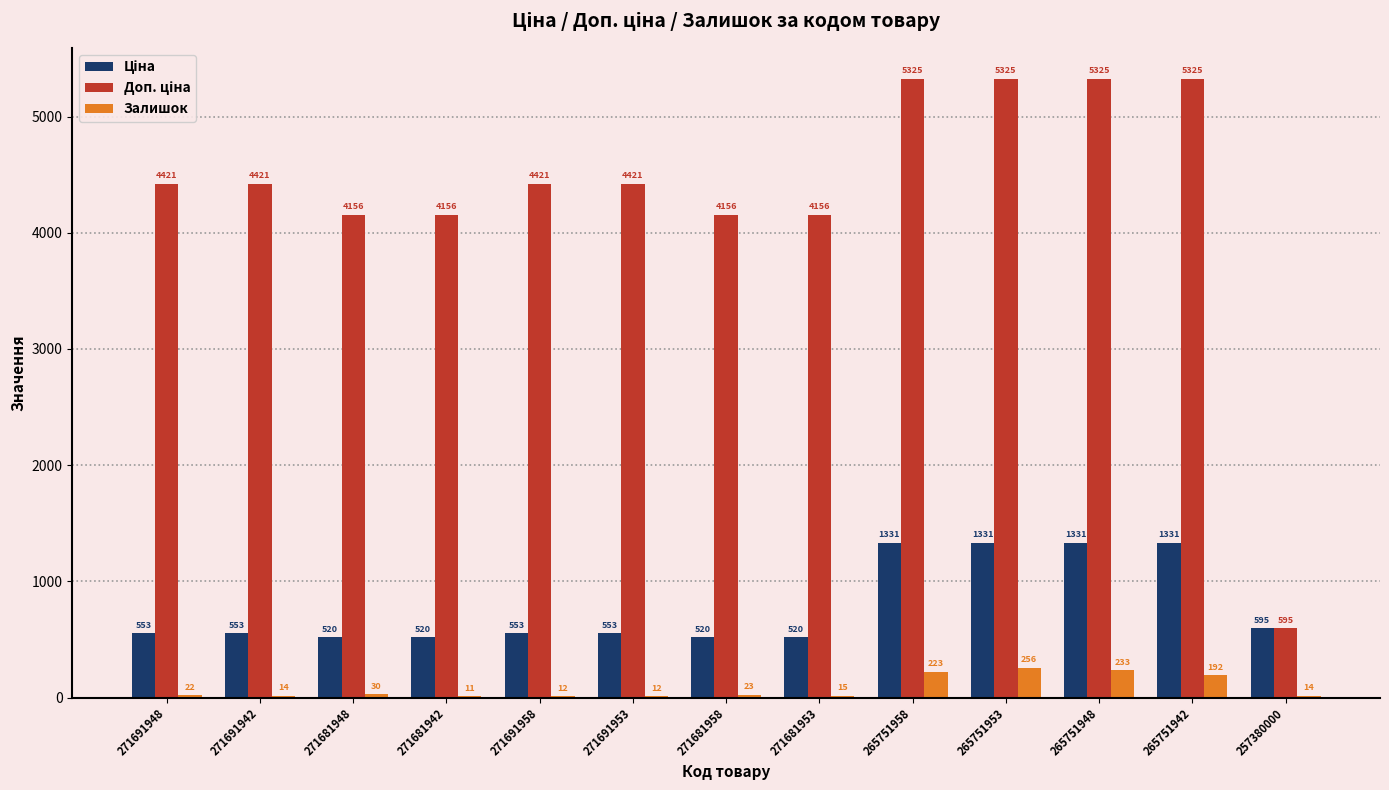

What is the sum of the Залишок values at 265751953 and 271681953?

271.0